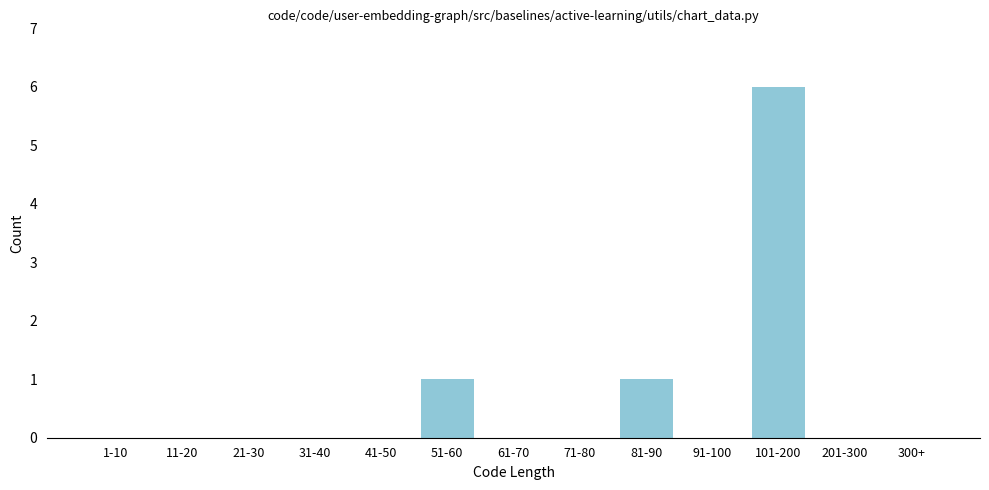

Reading left to right, transcribe all the data shown in this chart.

1-10=0	11-20=0	21-30=0	31-40=0	41-50=0	51-60=1	61-70=0	71-80=0	81-90=1	91-100=0	101-200=6	201-300=0	300+=0